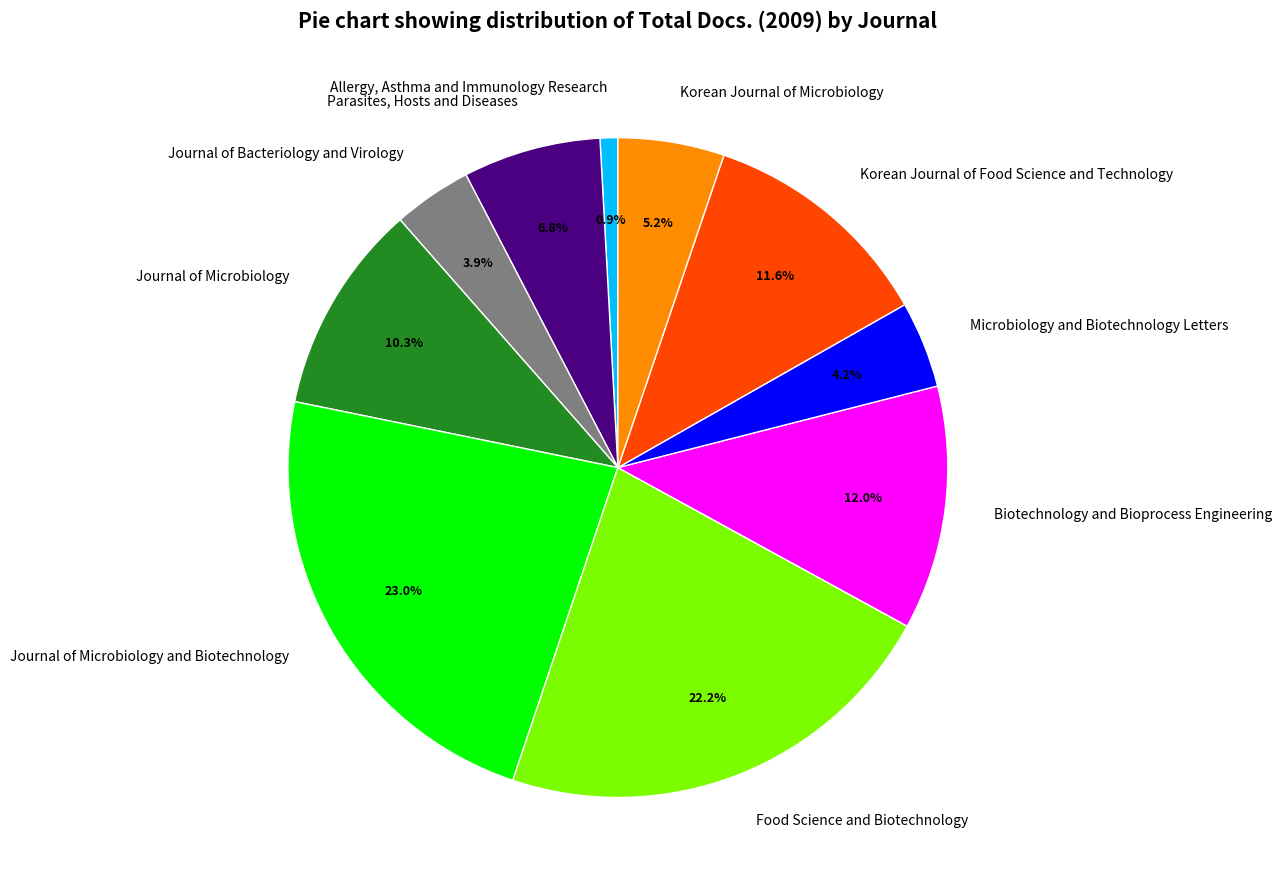

To the nearest percent, what is the difference between the Allergy, Asthma and Immunology Research and Journal of Microbiology and Biotechnology slice percentages?

22%